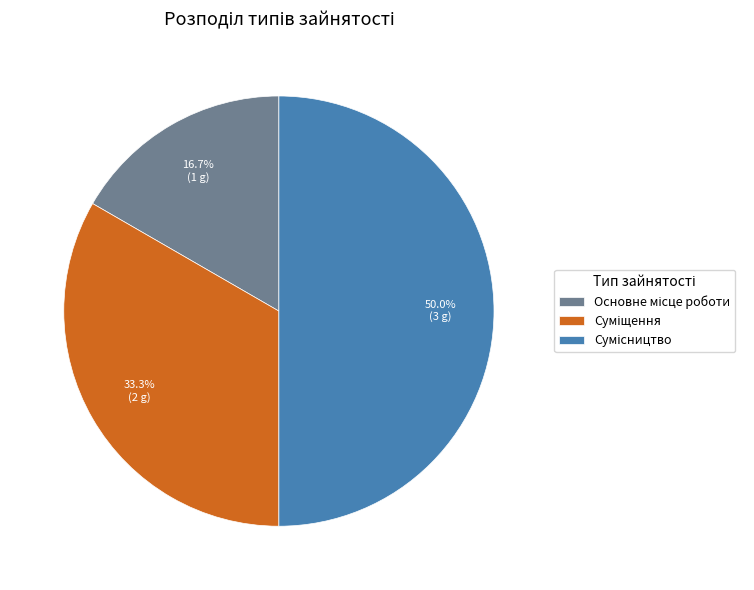

To the nearest percent, what is the average slice percentage?

33%